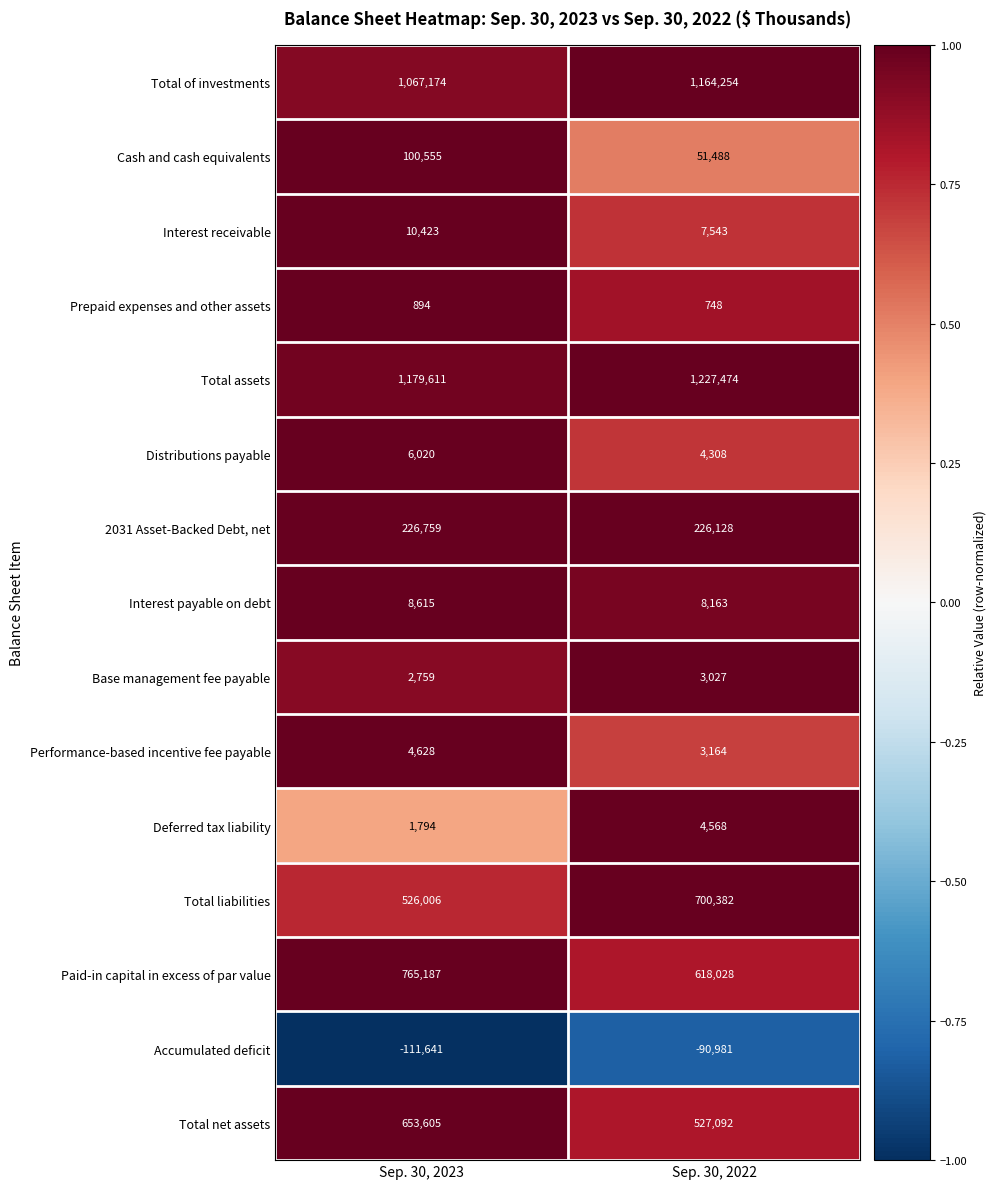

The Total of investments series shows 463626 at Sep. 30, 2022. True or false?

False